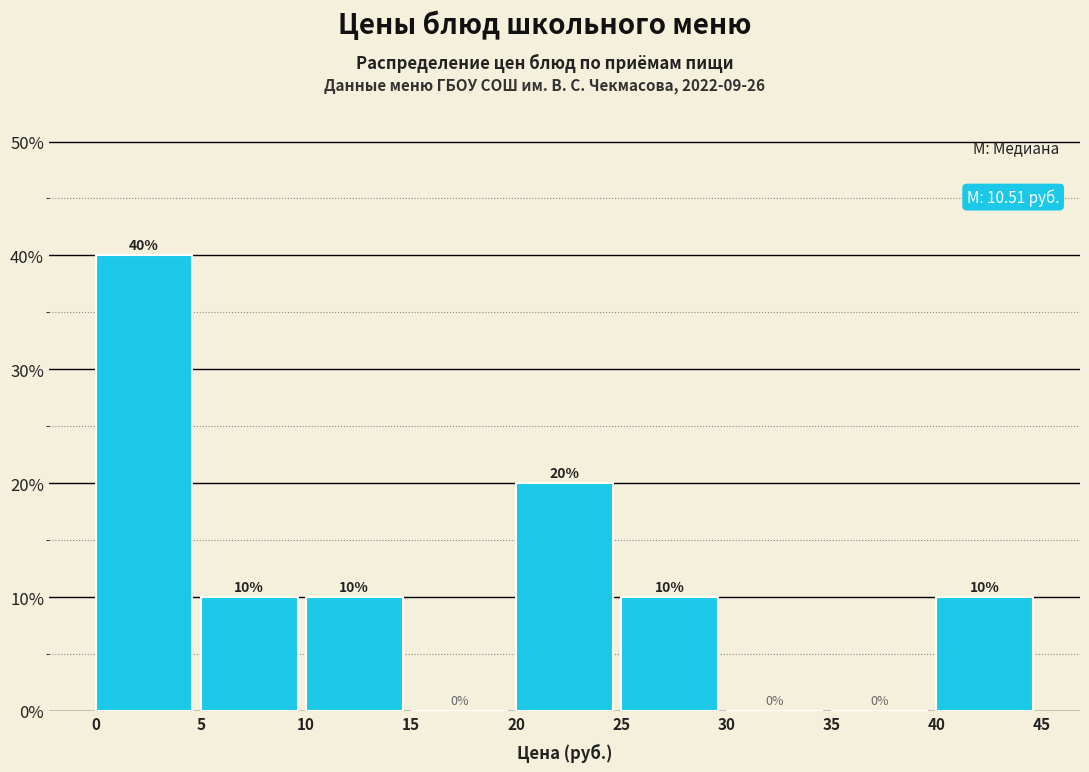

How tall is the bar that spans 20 to 25 on the x-axis?

20